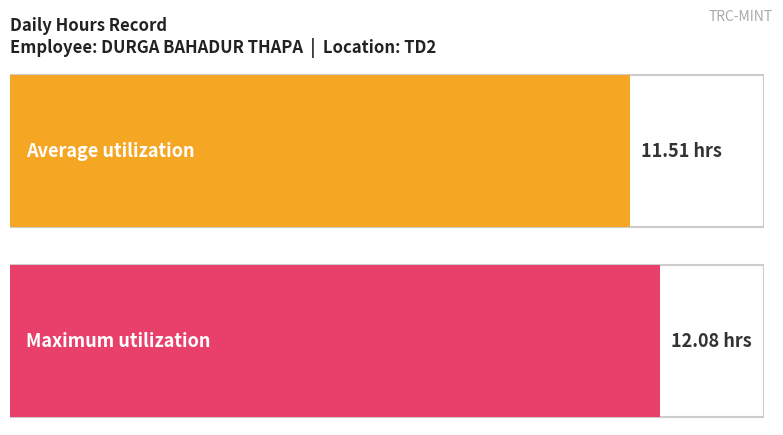

Are the bars grouped side by side (vs. stacked)?

No